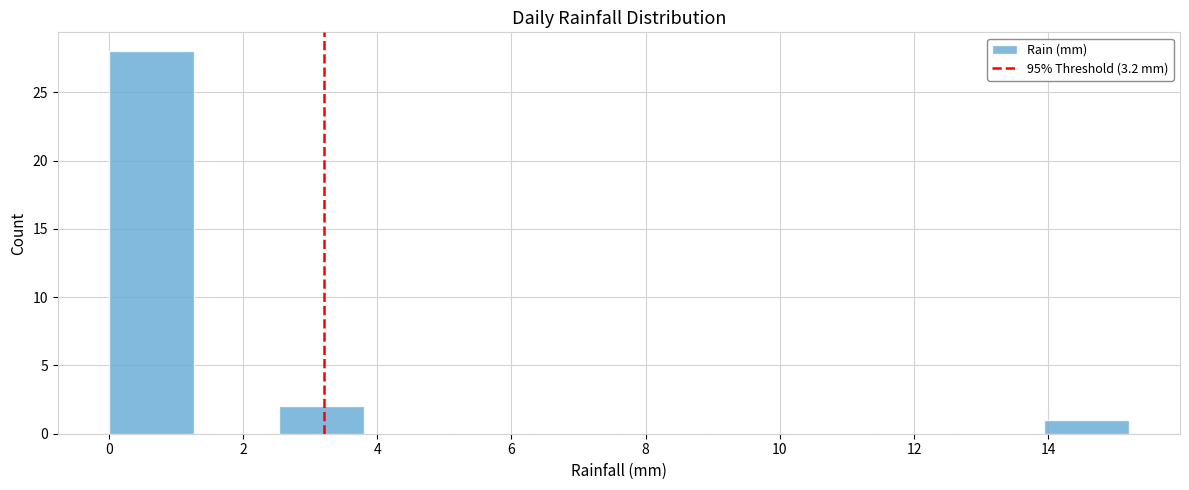

Which range on the x-axis has the tallest bar?

0.0 to 1.2